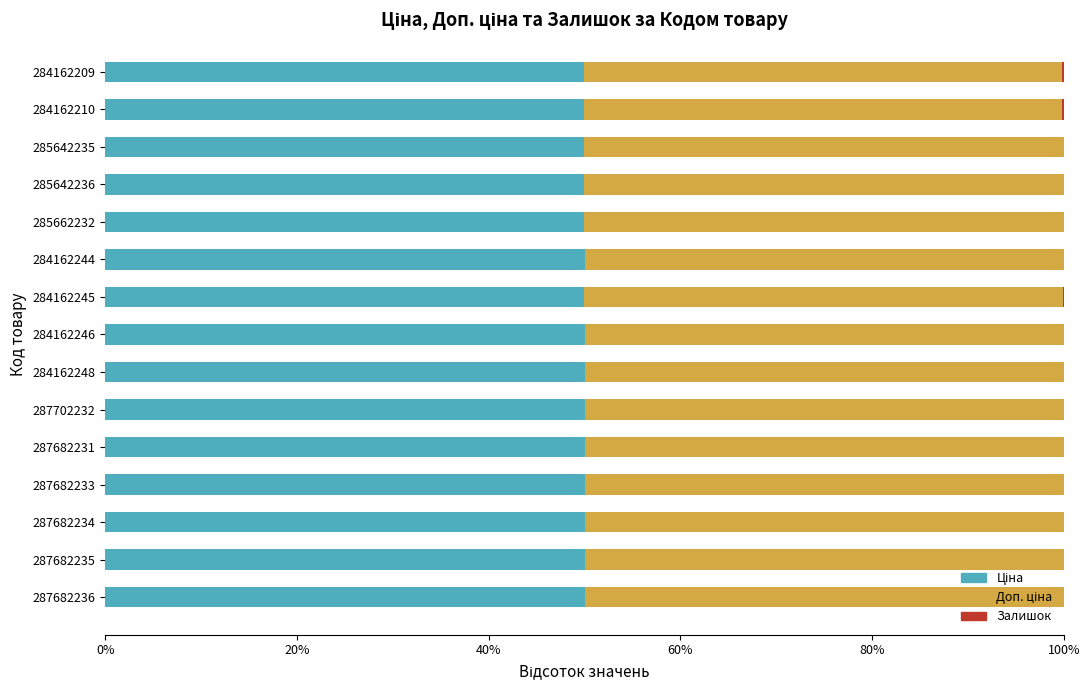

List the series in order of their peak value, highest first.

Ціна, Доп. ціна, Залишок